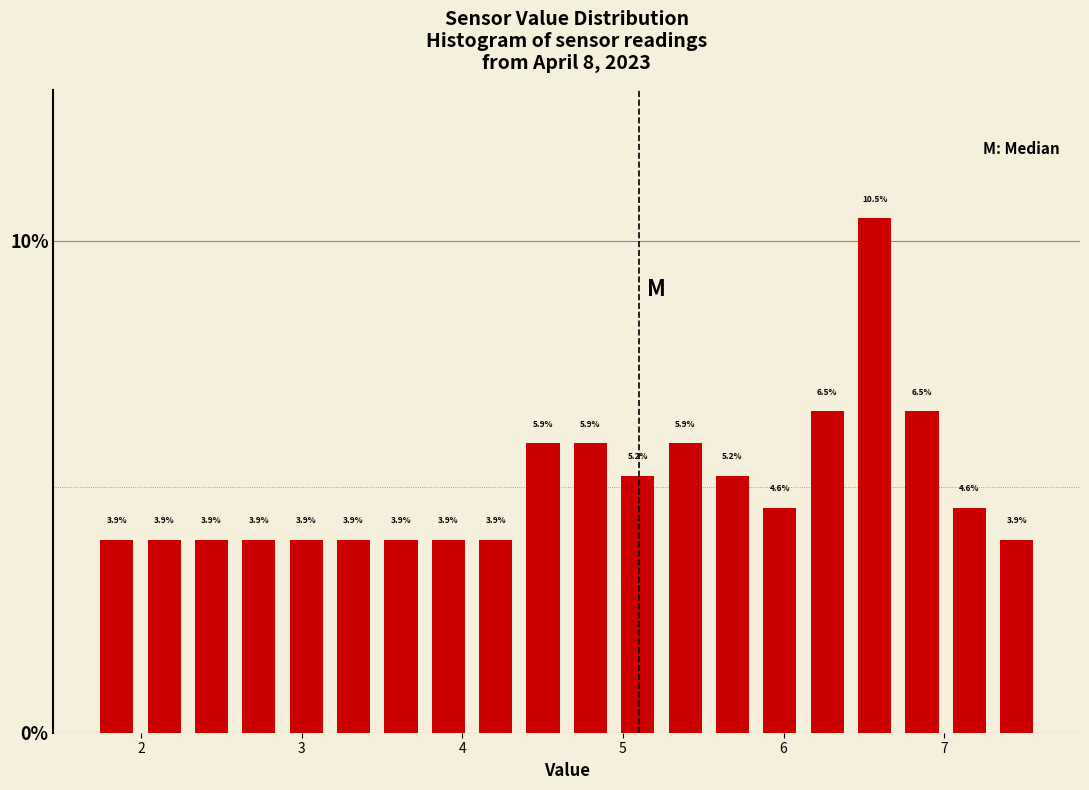

Around what value on the x-axis is the tallest bar? Give the approximate position of its centre, as read against the axis.

6.6